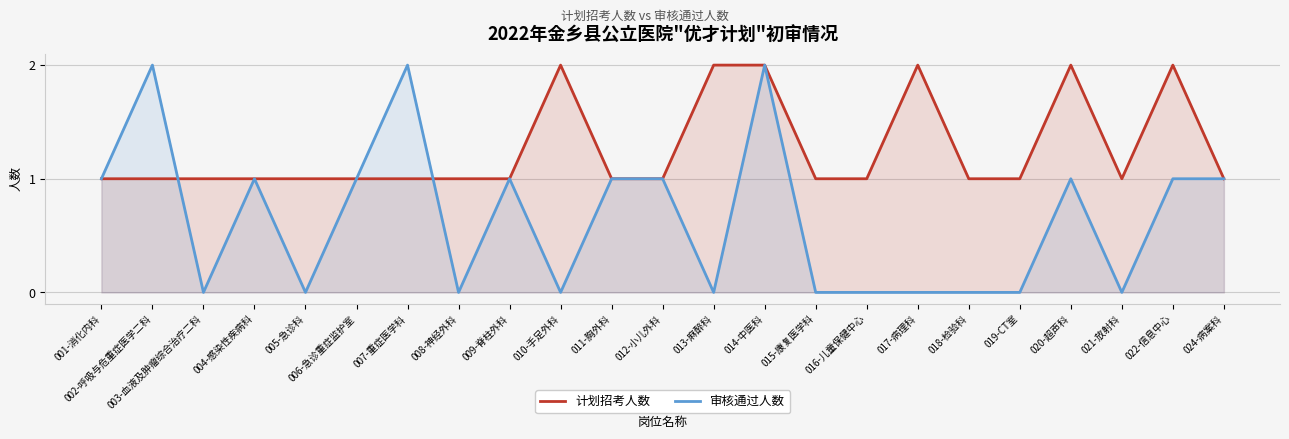

Which has a higher value, 012-小儿外科 or 024-病案科?

012-小儿外科